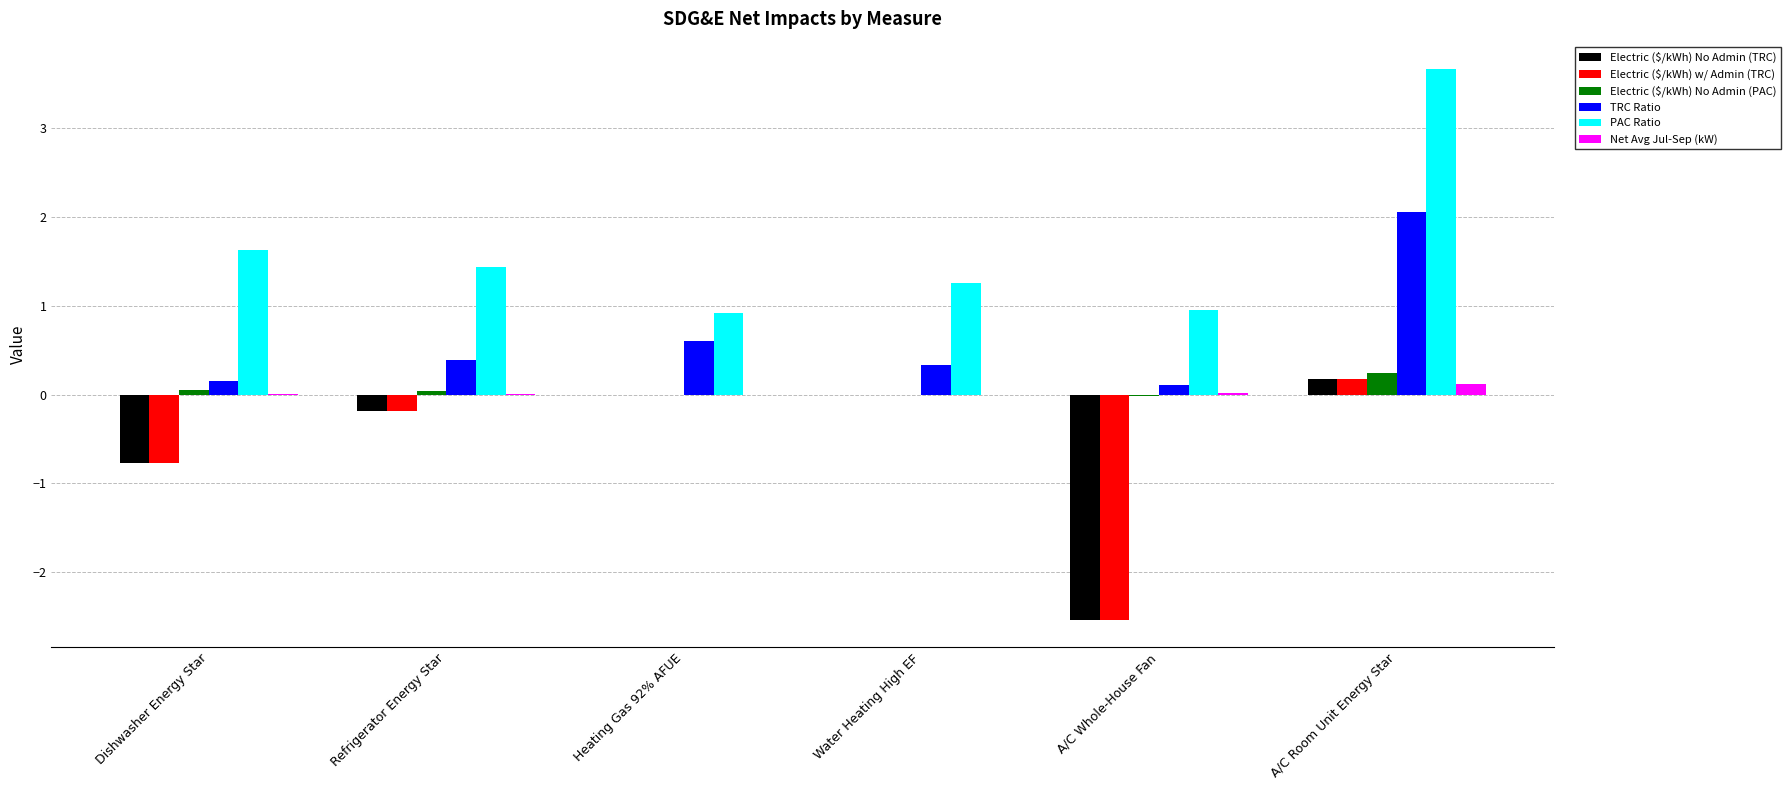

What are all the series names shown in the legend?

Electric ($/kWh) No Admin (TRC), Electric ($/kWh) w/ Admin (TRC), Electric ($/kWh) No Admin (PAC), TRC Ratio, PAC Ratio, Net Avg Jul-Sep (kW)